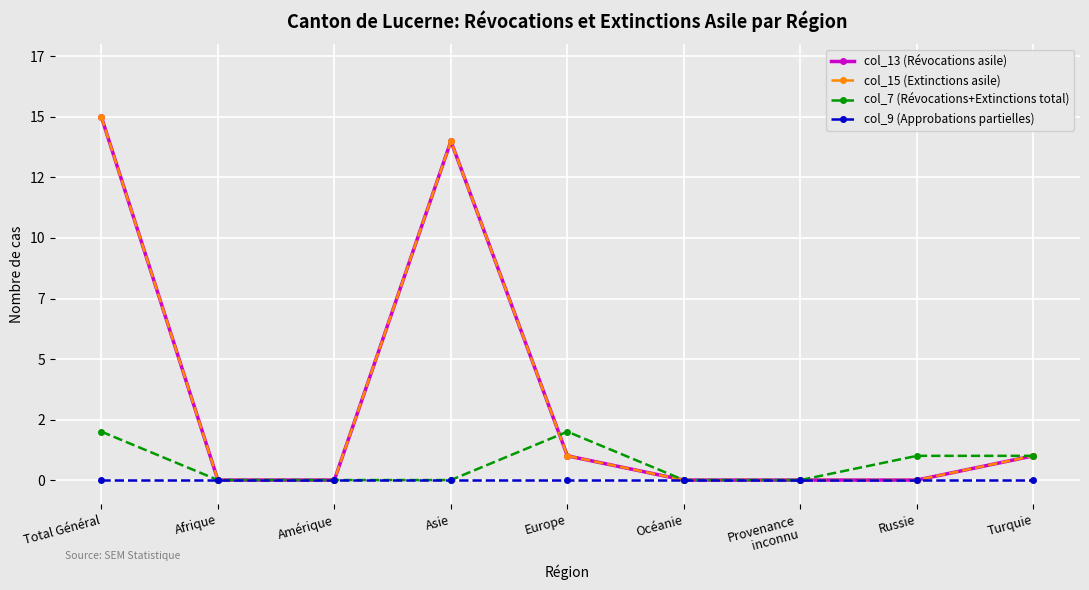

What is the label of the 3rd point from the right?

Provenance
inconnu